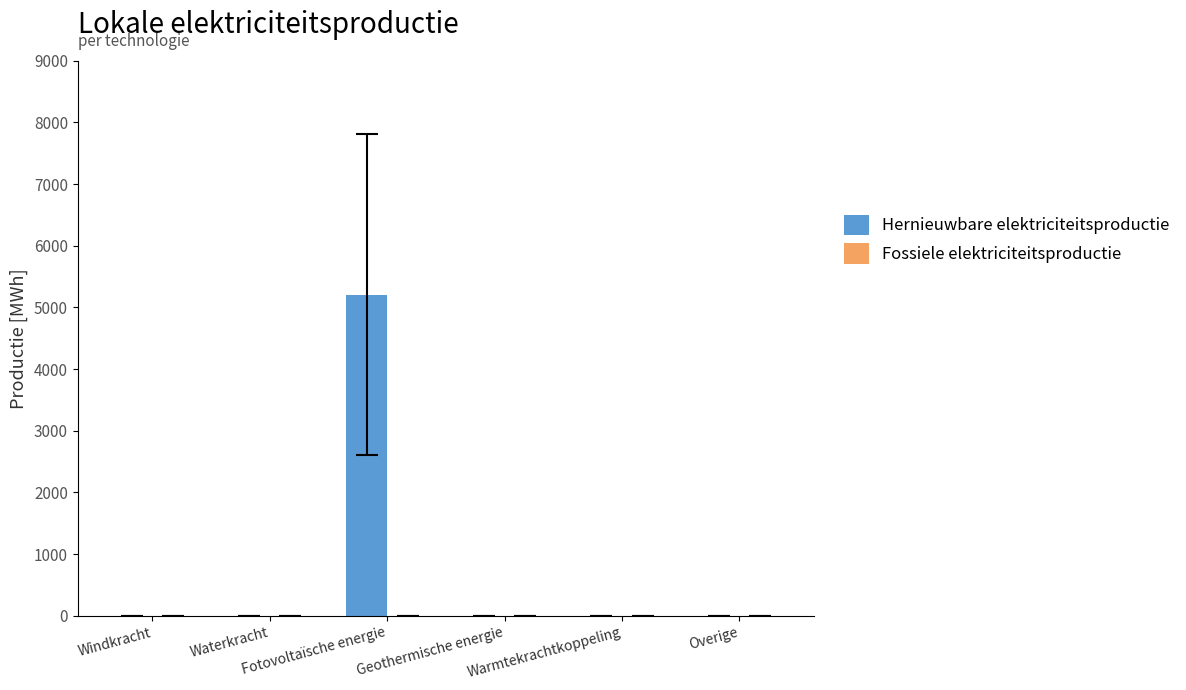

What is the sum of all values?

5206.4